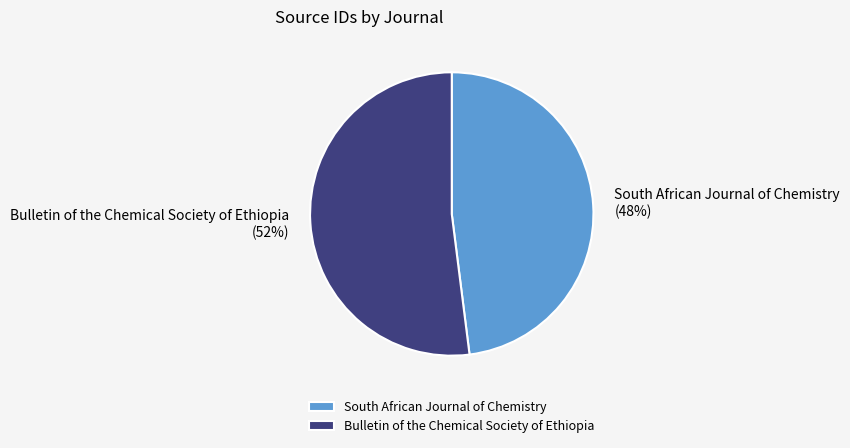

Do South African Journal of Chemistry and Bulletin of the Chemical Society of Ethiopia together represent more than half of the pie?

Yes